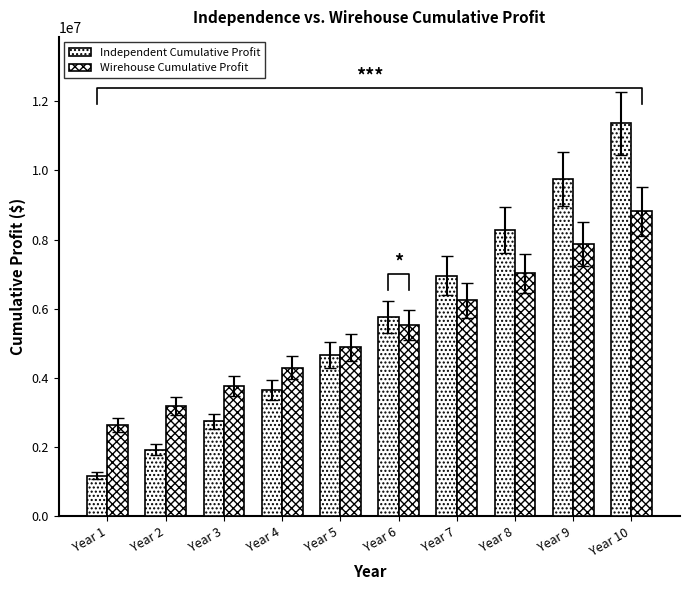

At which category does the chart reach its minimum across all series?

Year 1